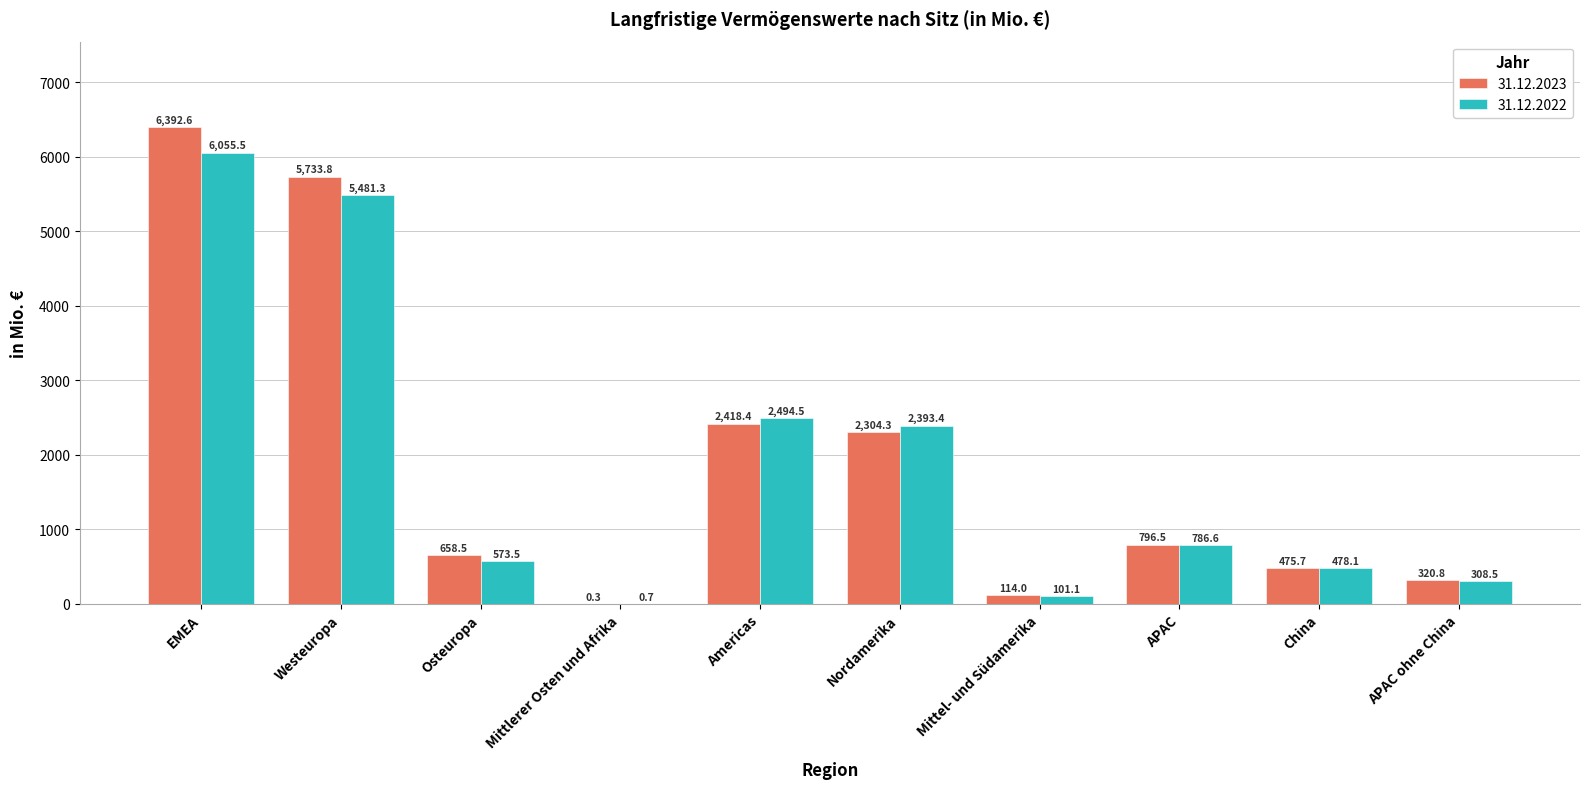

What is the sum of the 31.12.2023 values at APAC and Americas?

3214.9